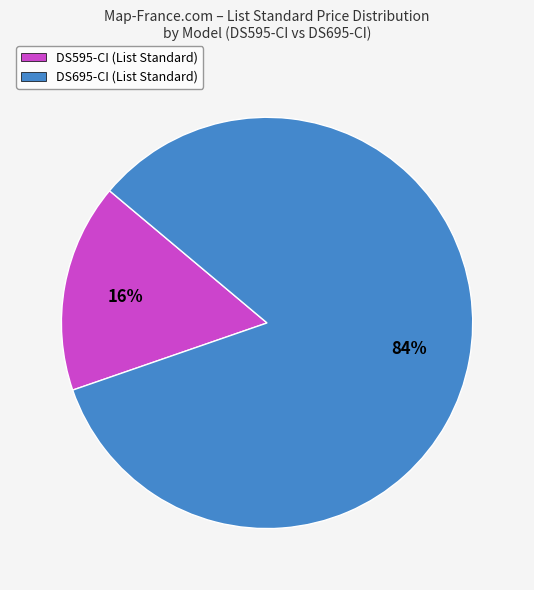

Combined, do DS695-CI (List Standard) and DS595-CI (List Standard) account for over 50%?

Yes